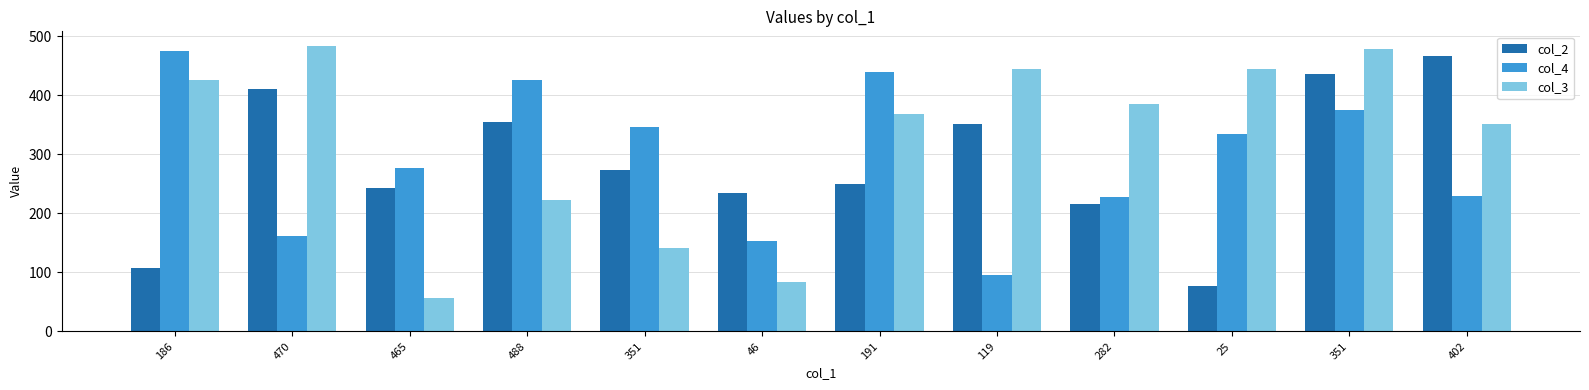

Reading right to left, what are all the values shown in this chart?

col_2: 402=467	351=436	25=77	282=216	119=351	191=249	46=234	351=274	488=354	465=243	470=410	186=107
col_4: 402=230	351=375	25=334	282=228	119=96	191=440	46=153	351=346	488=425	465=277	470=161	186=475
col_3: 402=351	351=478	25=445	282=386	119=445	191=368	46=83	351=142	488=222	465=57	470=484	186=425